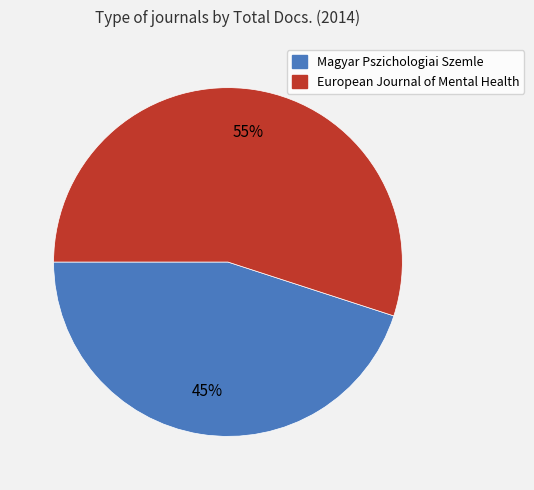

Is it true that Magyar Pszichologiai Szemle is 45% of the pie?

True